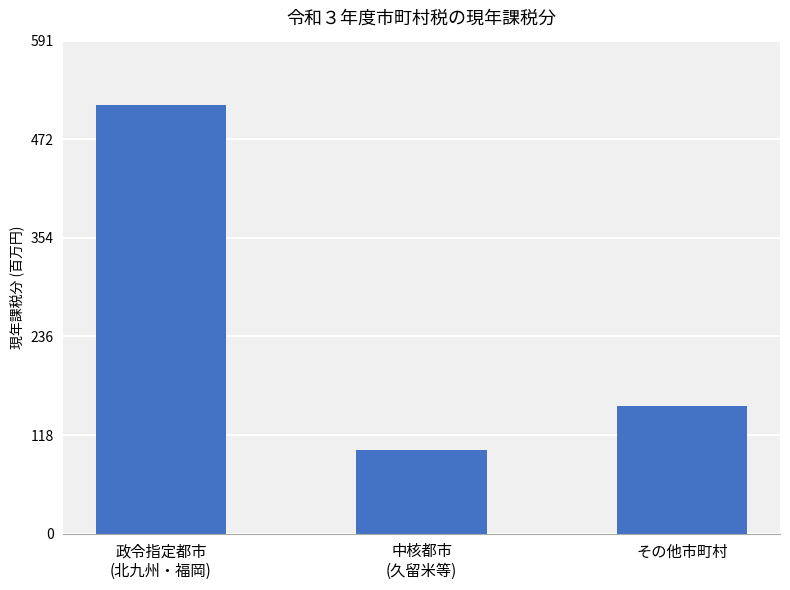

List the labels in order of value, smallest first.

中核都市
(久留米等), その他市町村, 政令指定都市
(北九州・福岡)